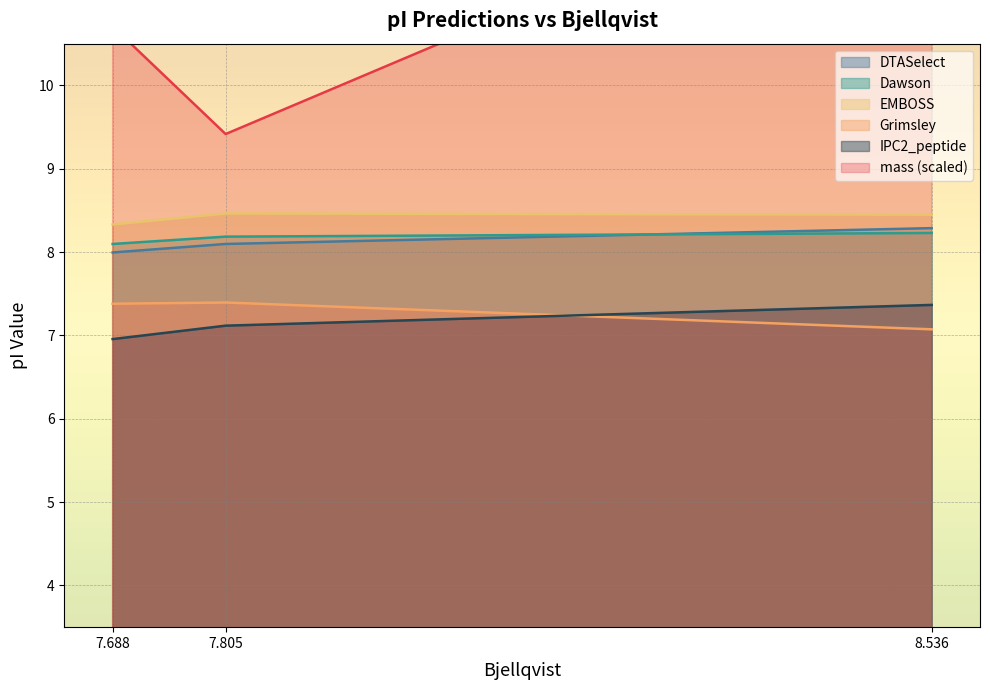

Between 7.688 and 7.805, which series saw the biggest shift?

mass